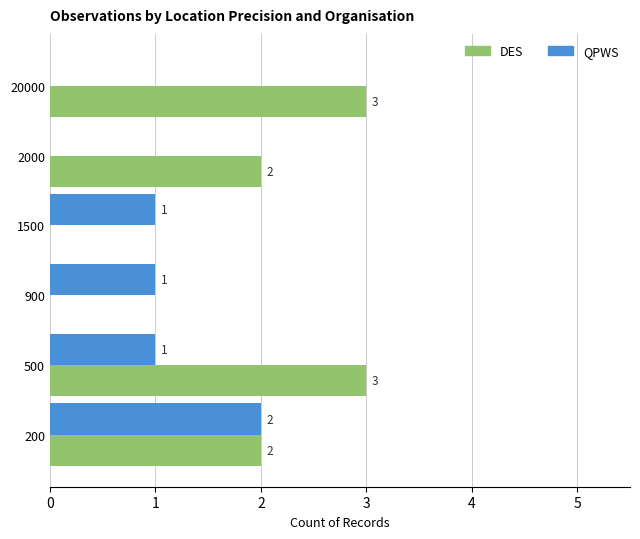

What is the sum of the DES values at 500 and 200?

5